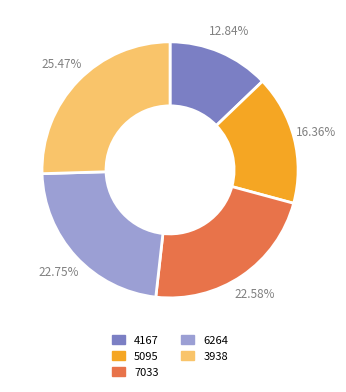

Does 5095 account for over 50% of the chart?

No